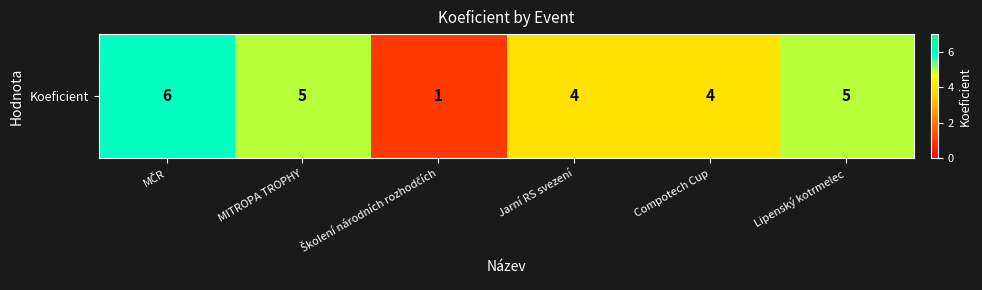

What is the average value?

4